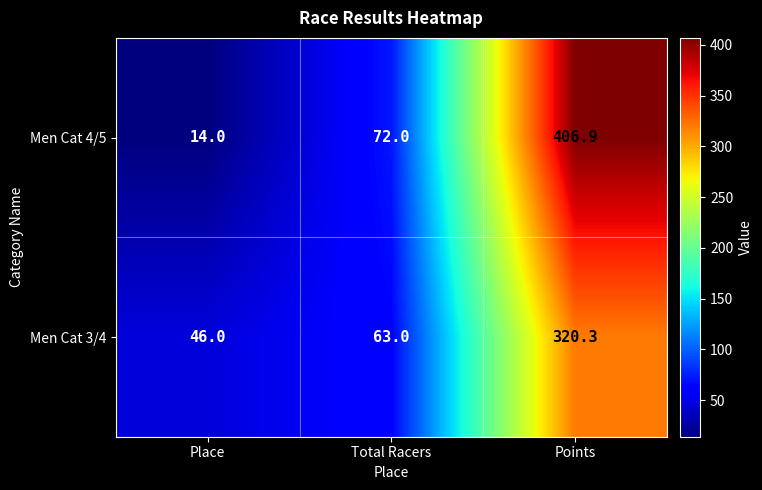

What is the average value of the Men Cat 3/4 series?

143.1